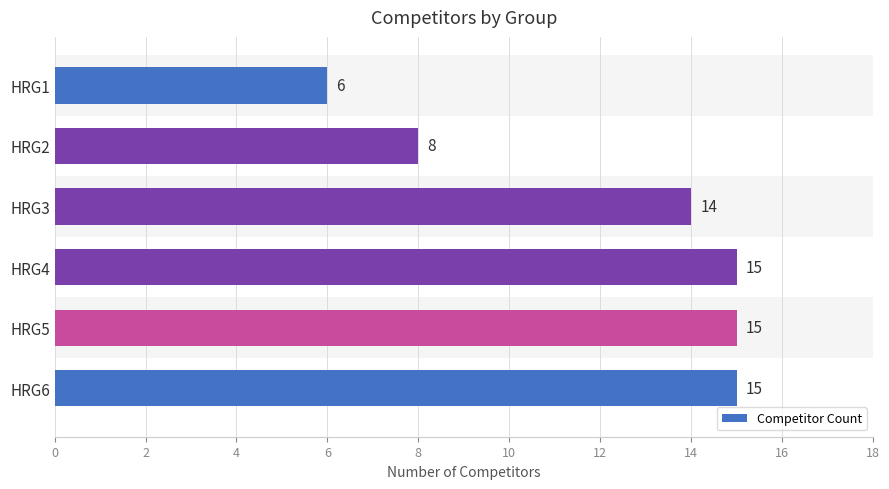

What is the minimum value shown in the chart?

6